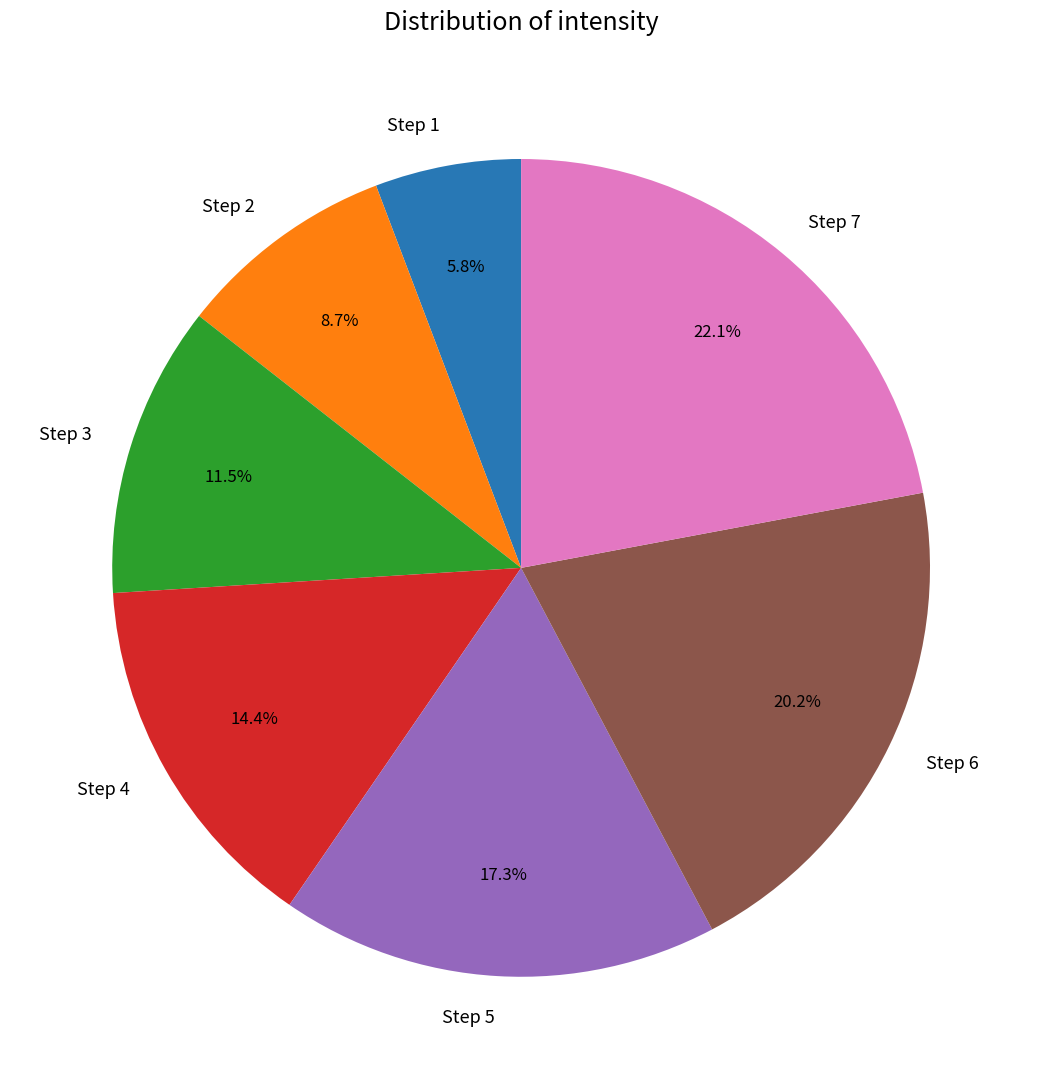

Combined, what portion of the pie is Step 5 and Step 2?

26.0%